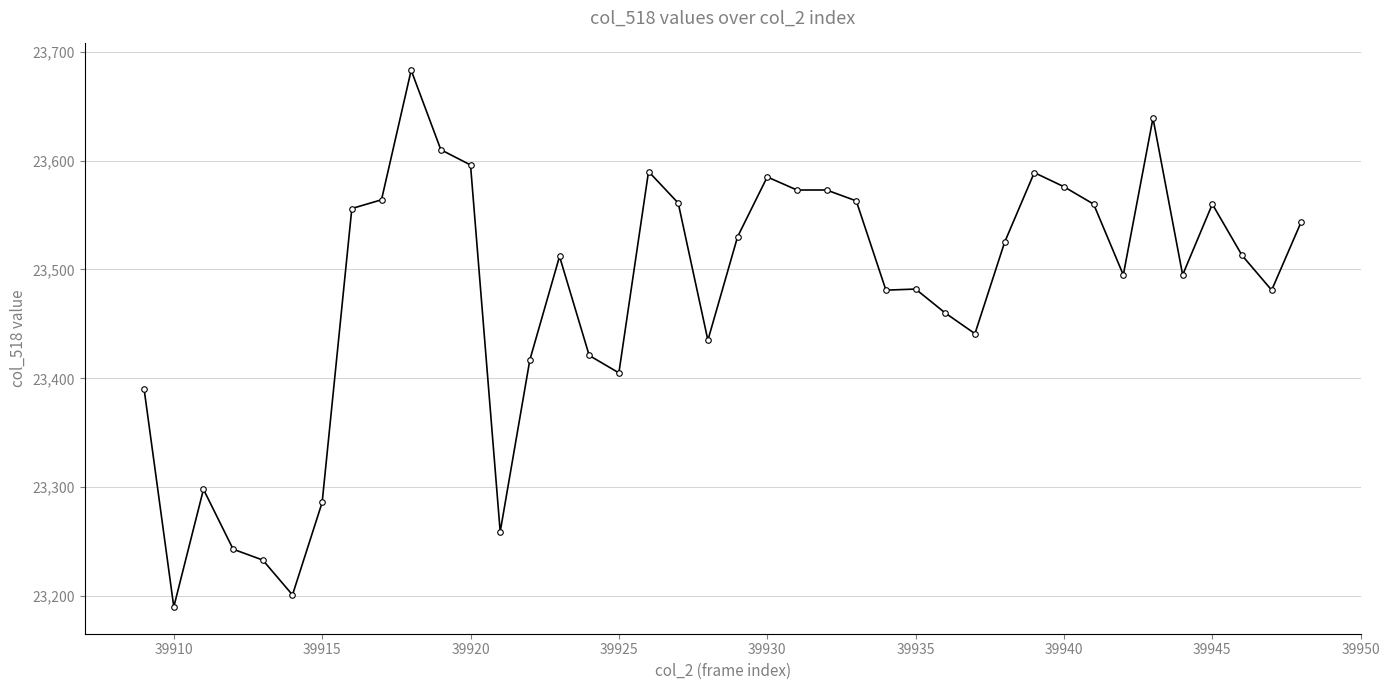

What is the average value?

23478